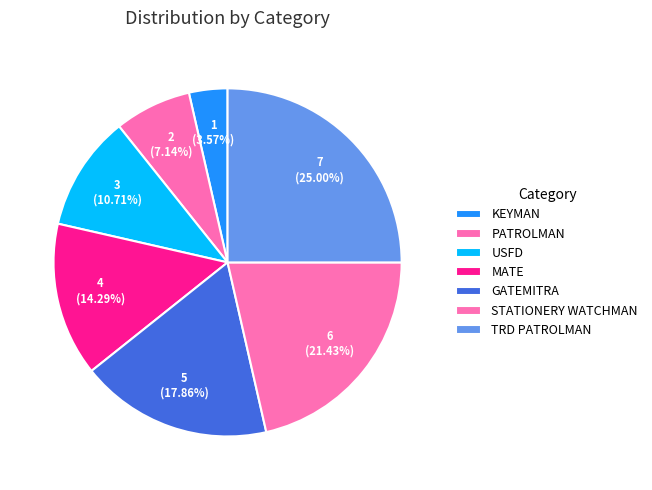

Between GATEMITRA and PATROLMAN, which is larger?

GATEMITRA